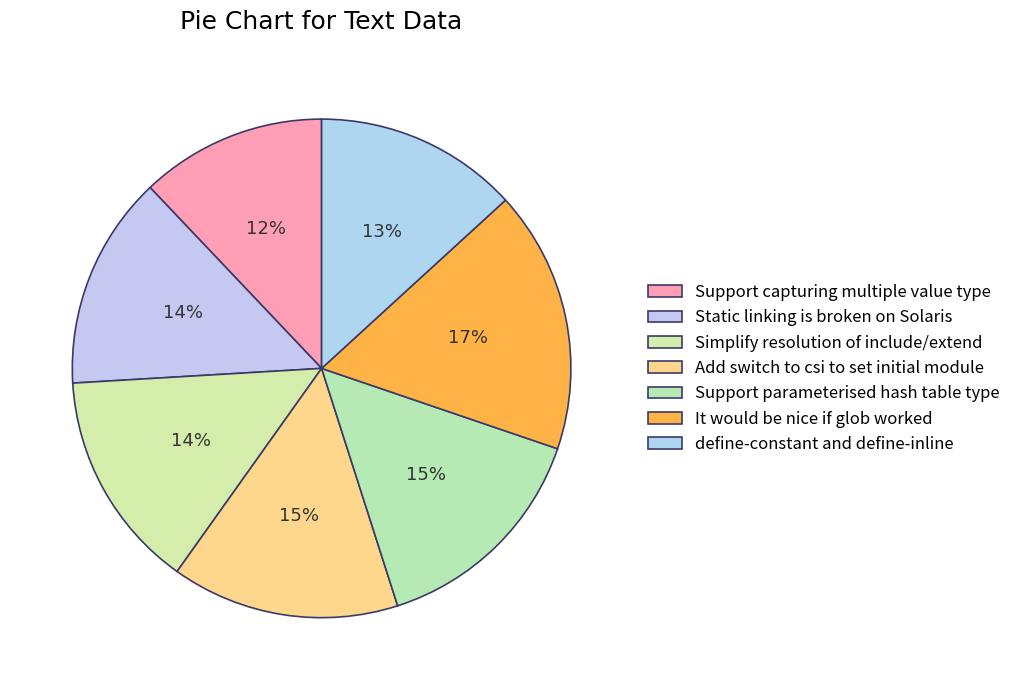

What is the change in value from It would be nice if glob worked to define-constant and define-inline?

-371